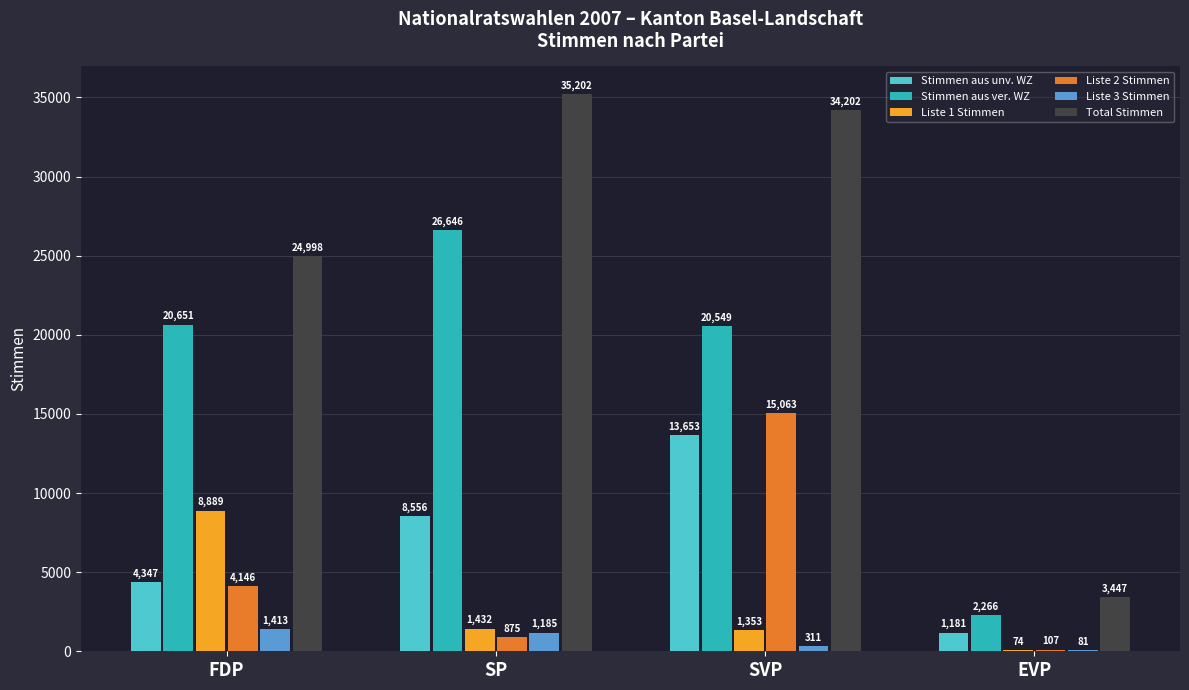

What is the sum of all Liste 2 Stimmen values?

20191